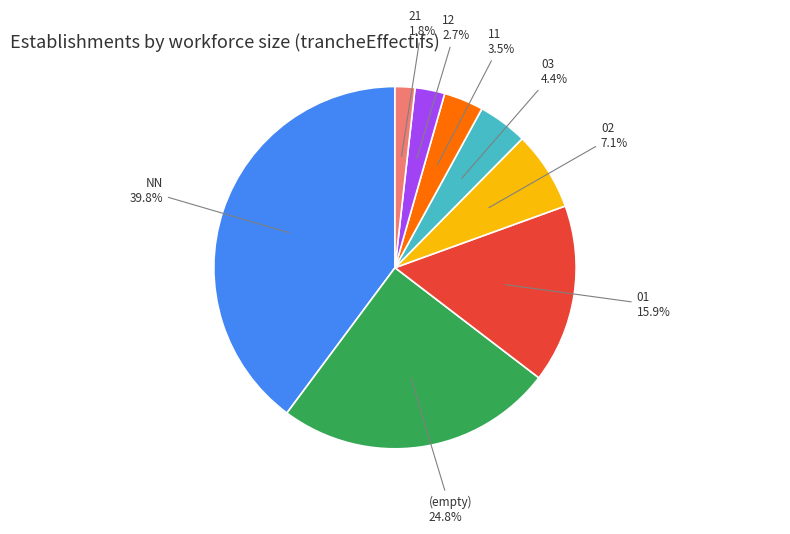

Does any single category account for the majority?

No